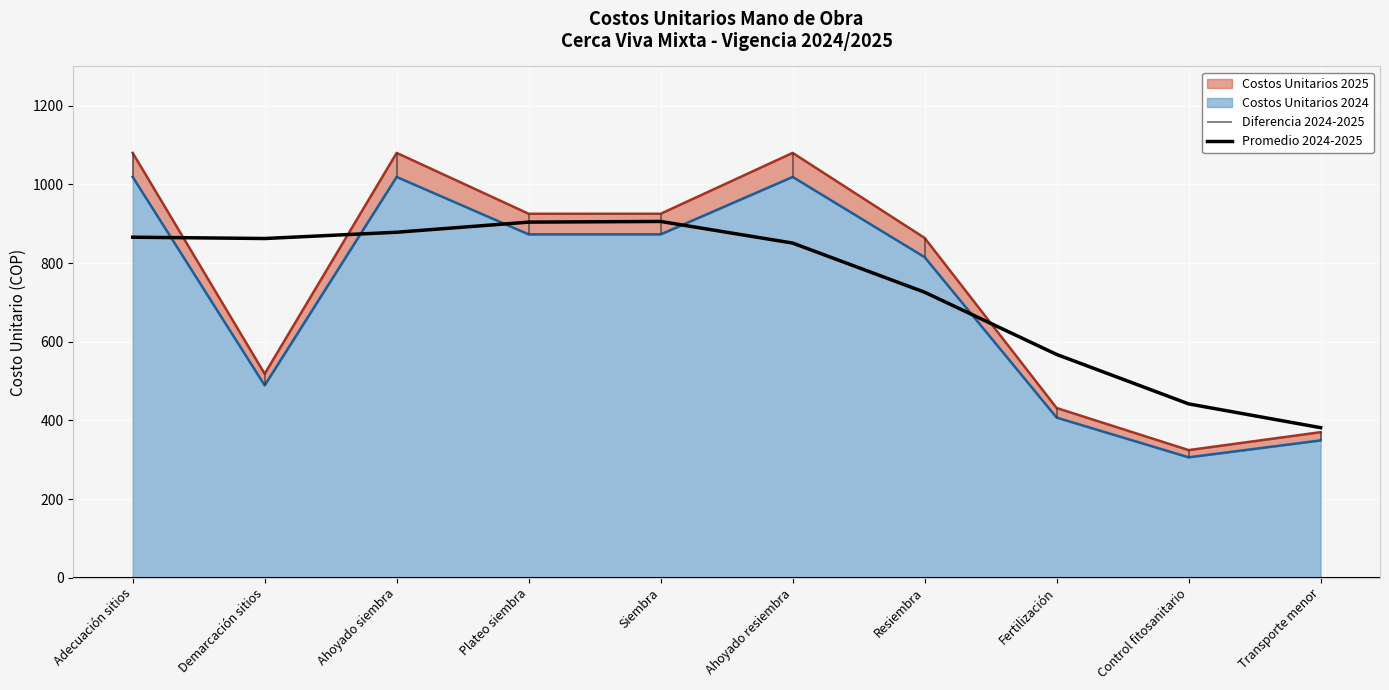

Reading left to right, what are all the values shown in this chart?

865.8	862.4	878.4	904.1	905.8	850.8	725.8	567.6	441.9	381.4